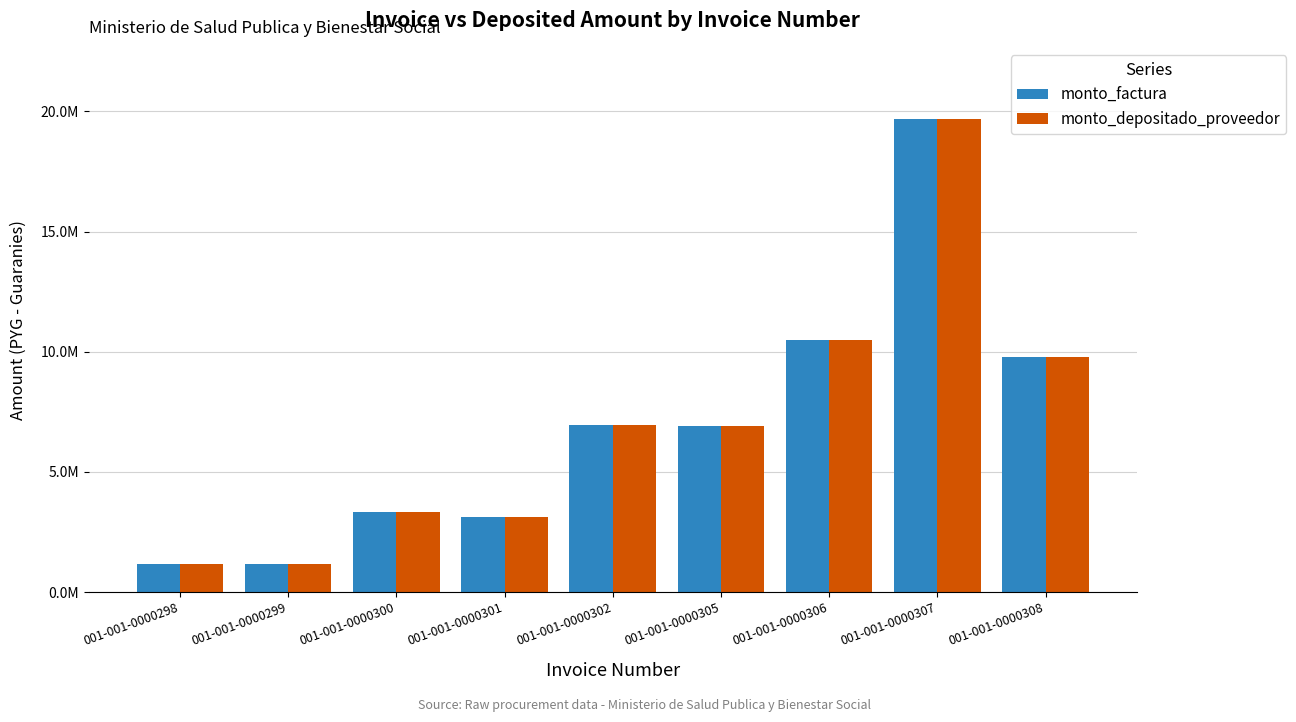

What are all the series names shown in the legend?

monto_factura, monto_depositado_proveedor